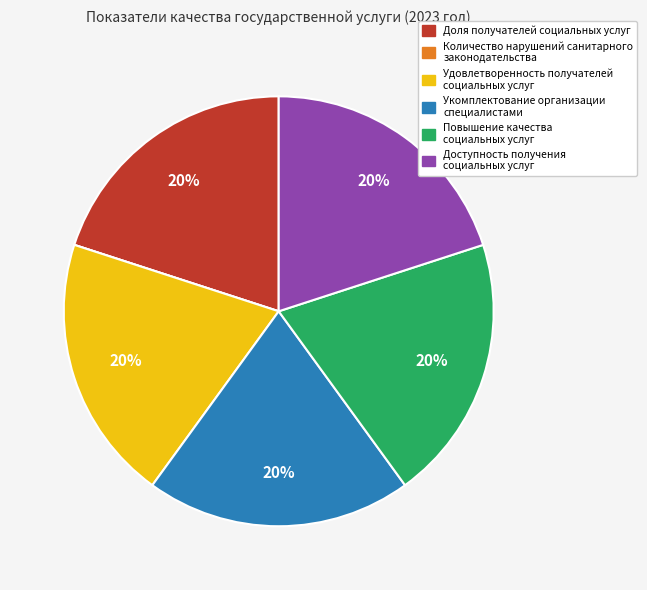

The Доступность получения социальных услуг slice represents 20% of the pie. True or false?

True